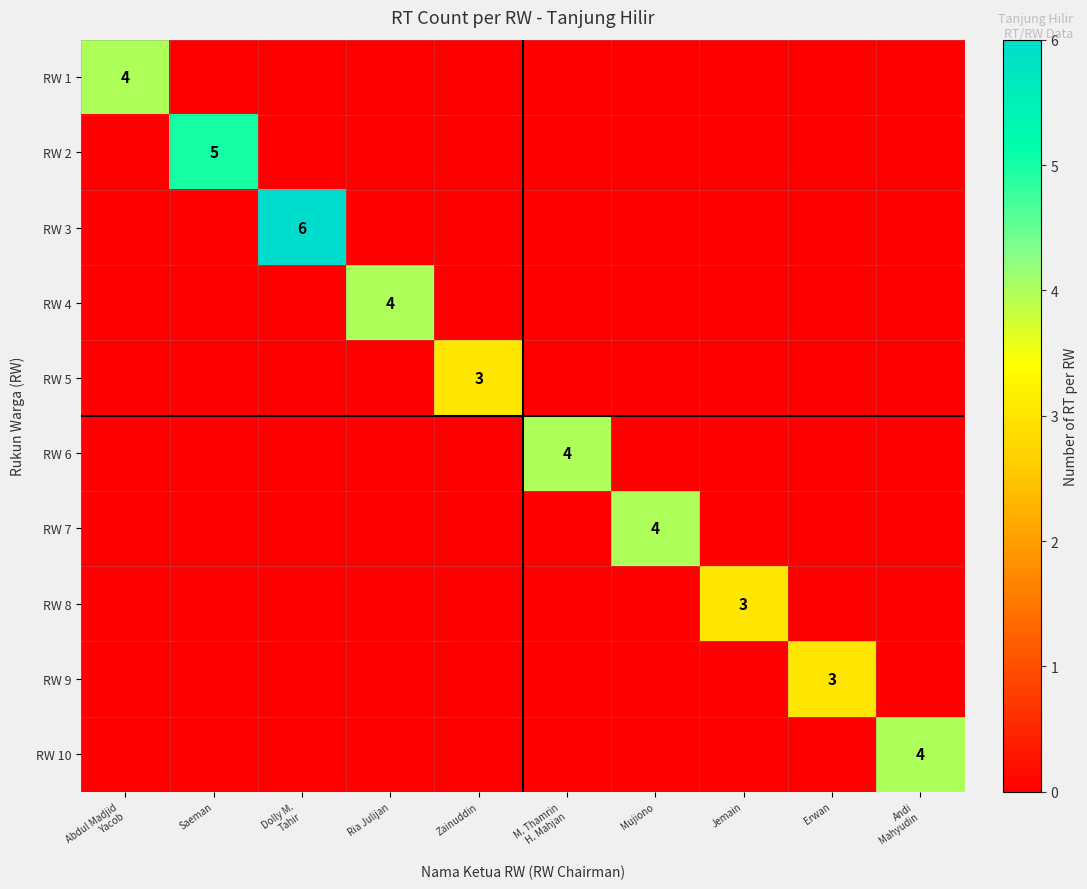

The value of RW 3 at Dolly M. Tahir is 6. True or false?

True